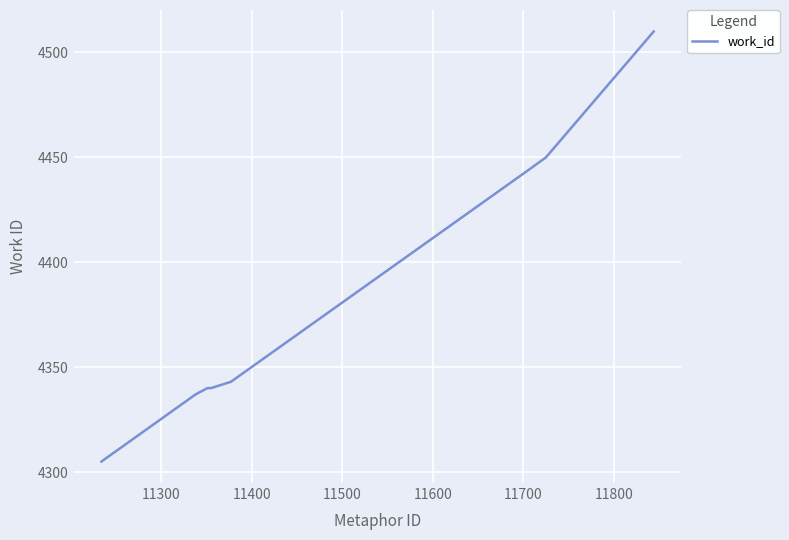

What is the greatest value displayed?

4510